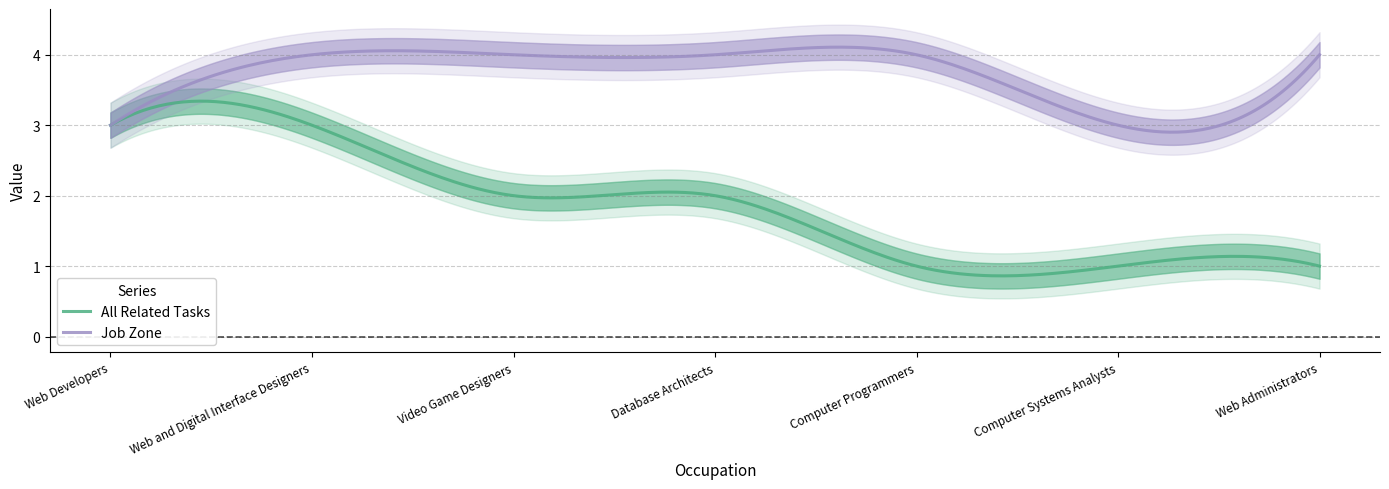

The All Related Tasks series shows 5 at Web Developers. True or false?

False